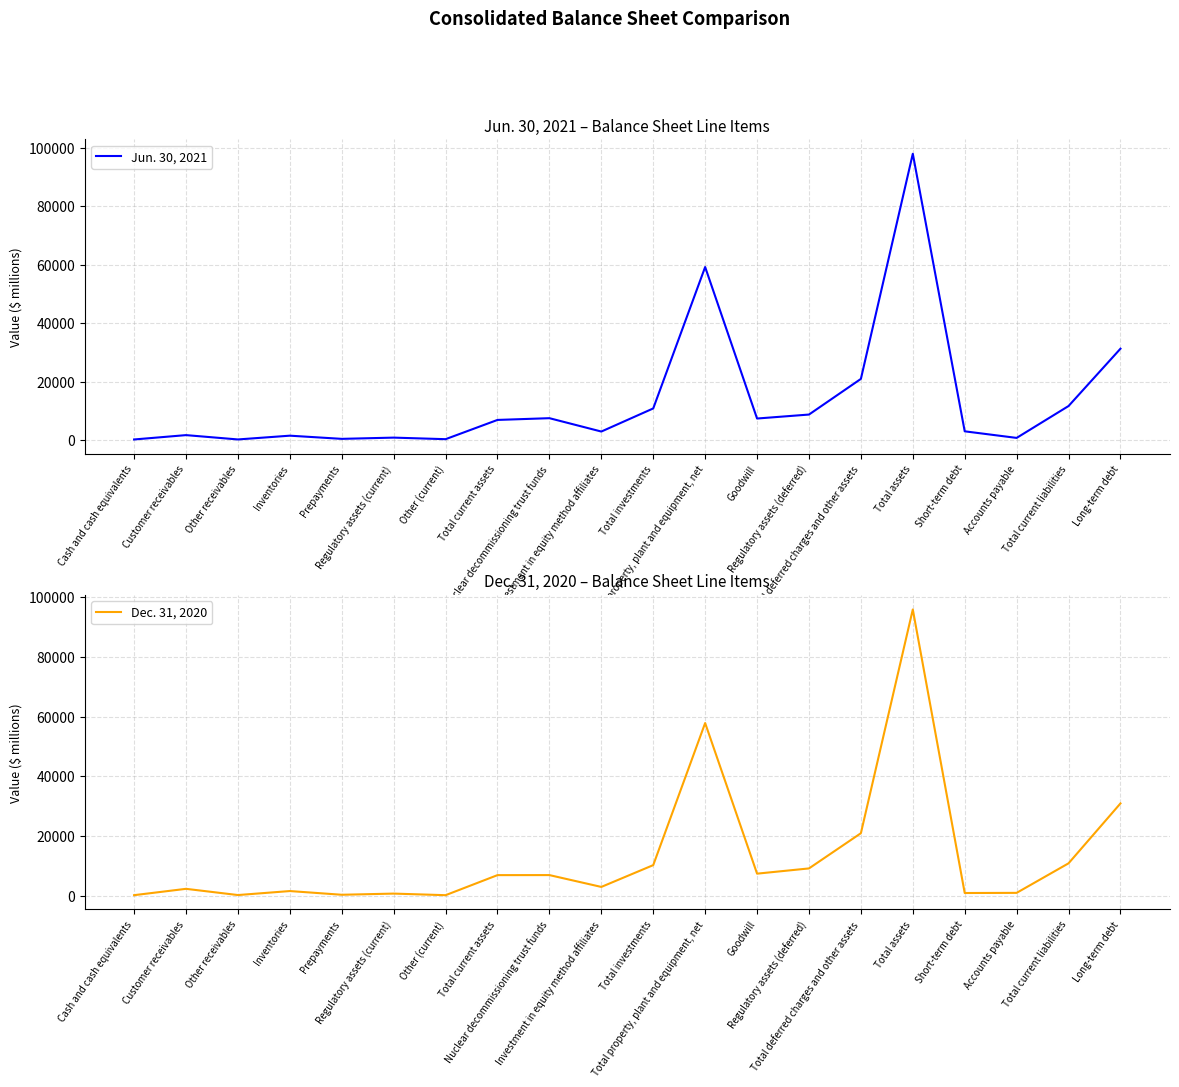

Which series has the largest total across all categories?

Jun. 30, 2021